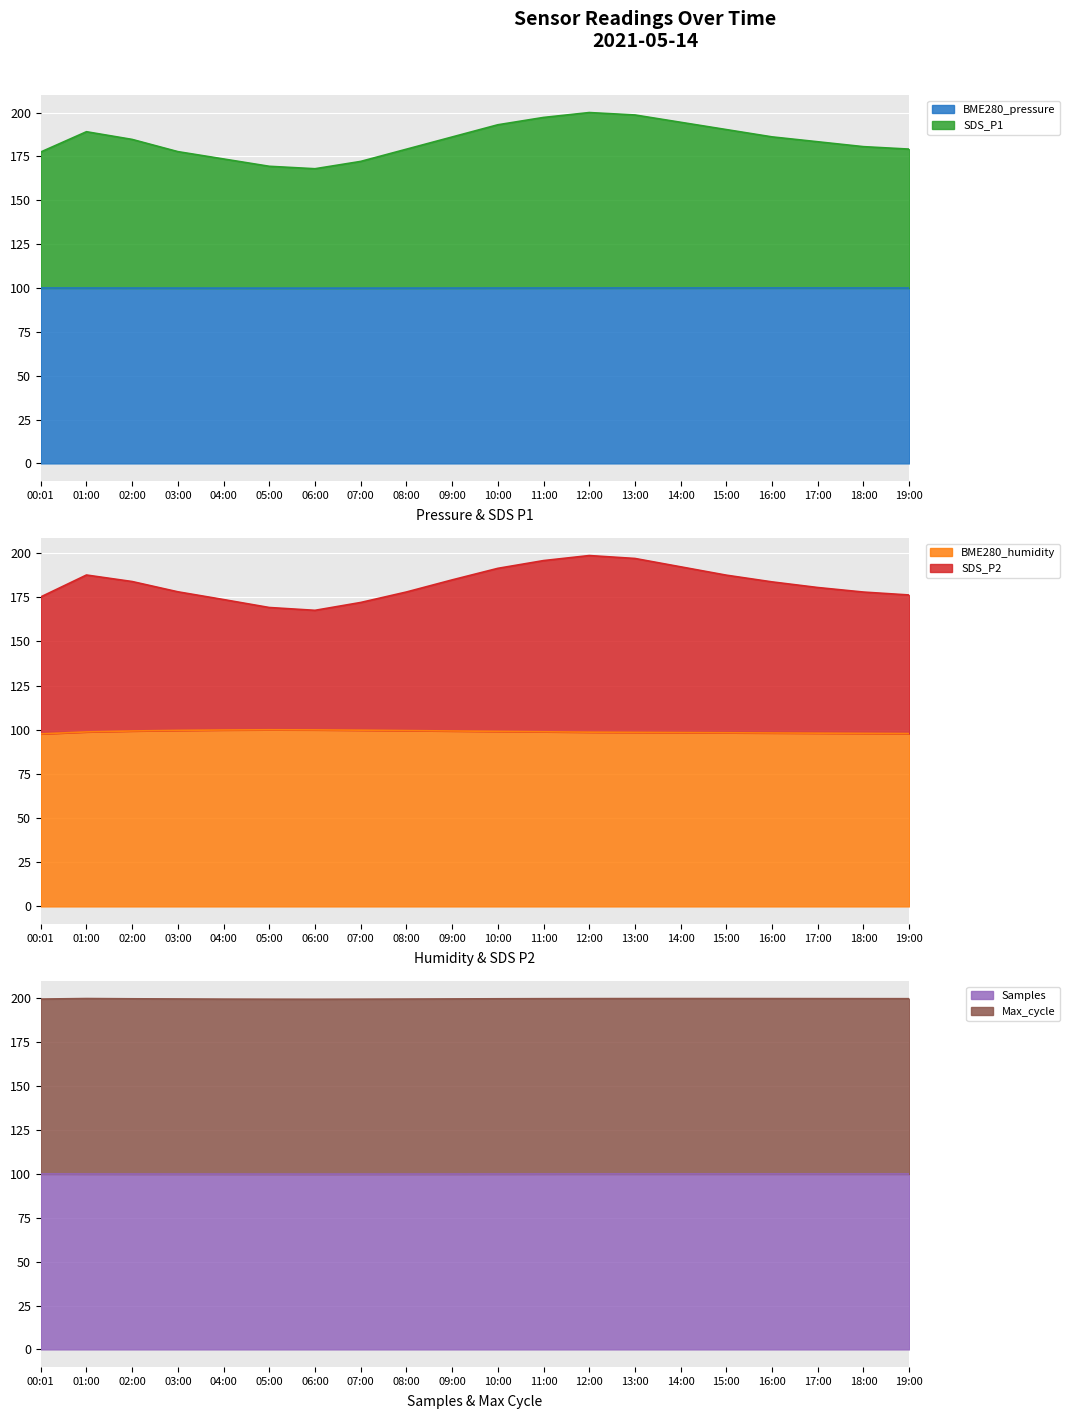

What is the maximum value shown in the chart?

200.0